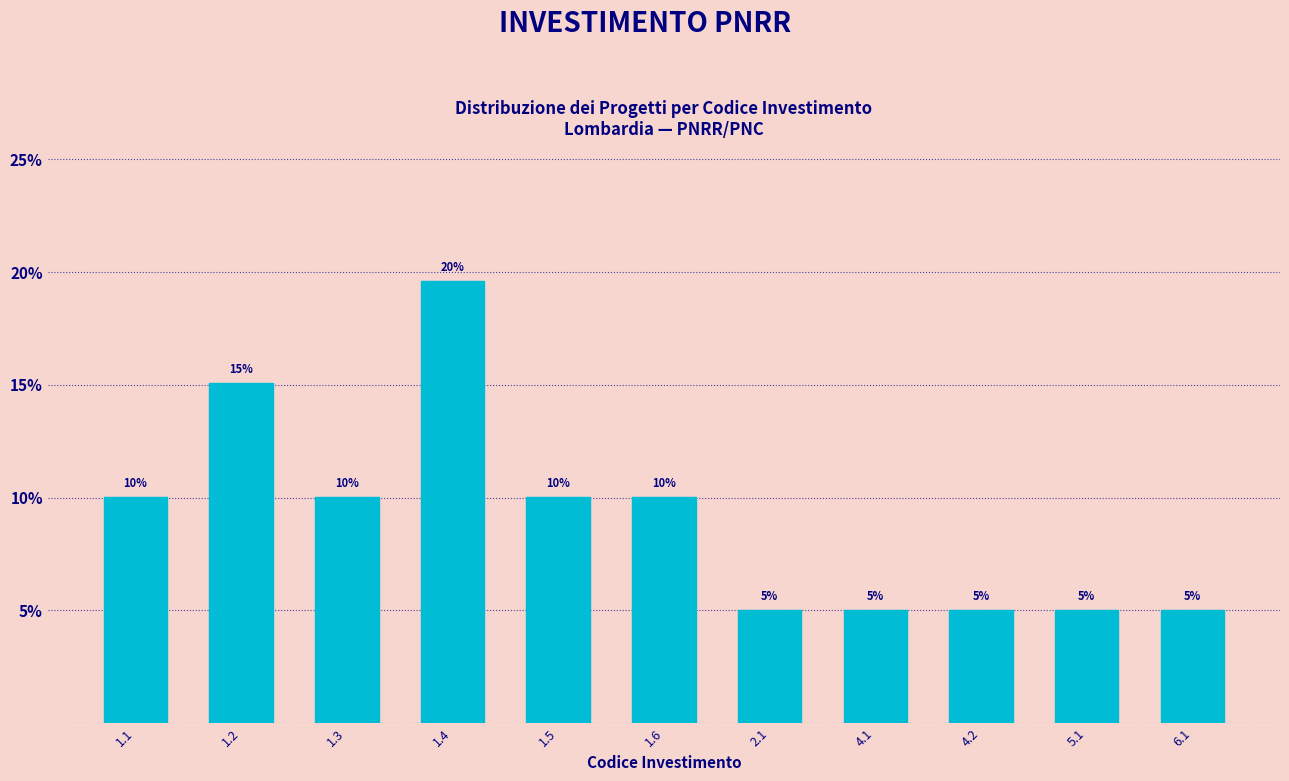

At which label does the data first exceed 10?

1.1